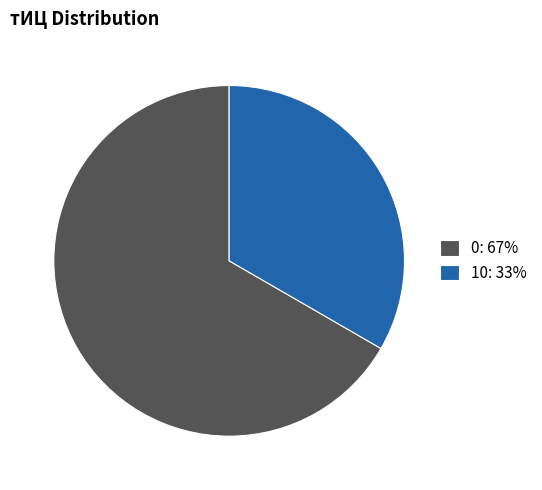

Is it true that 0: 67% is 67% of the pie?

True